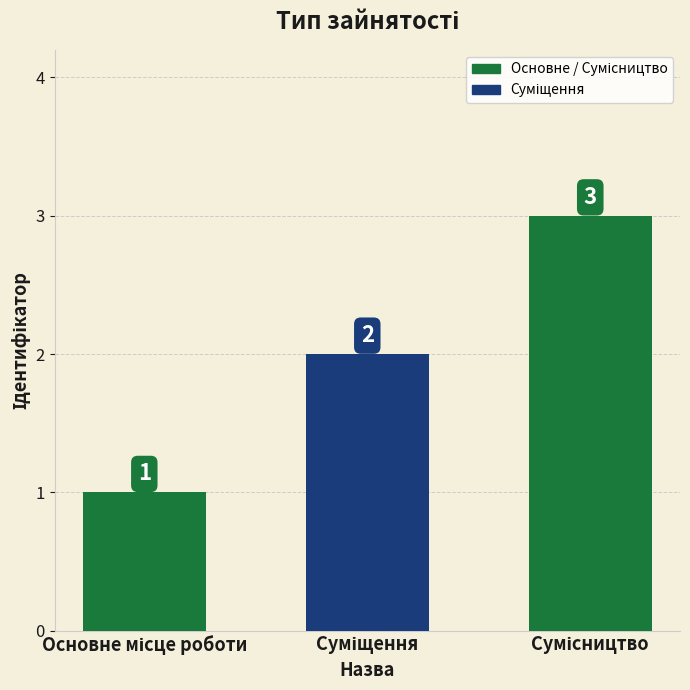

Count the values in the range 1 to 3.

3